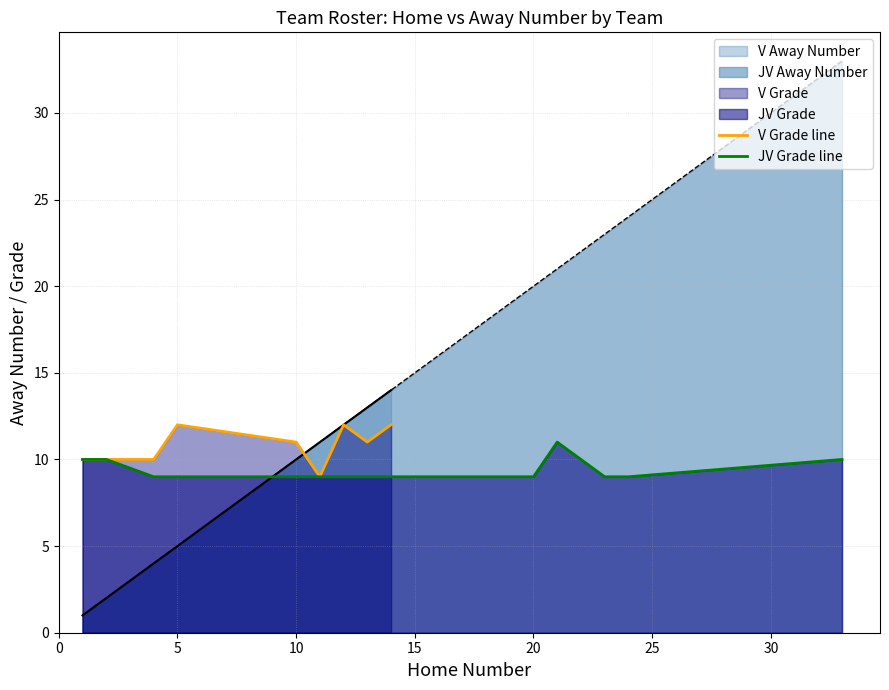

Does the chart have visible grid lines?

Yes